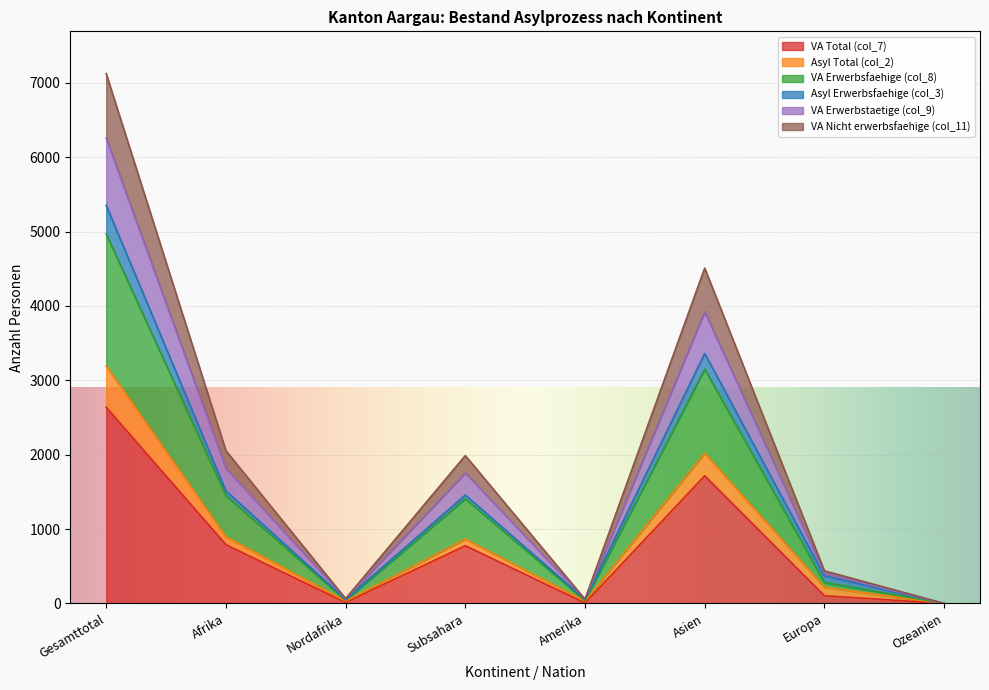

Is the value of VA Erwerbstaetige (col_9) at Asien greater than the value of VA Total (col_7) at Nordafrika?

Yes